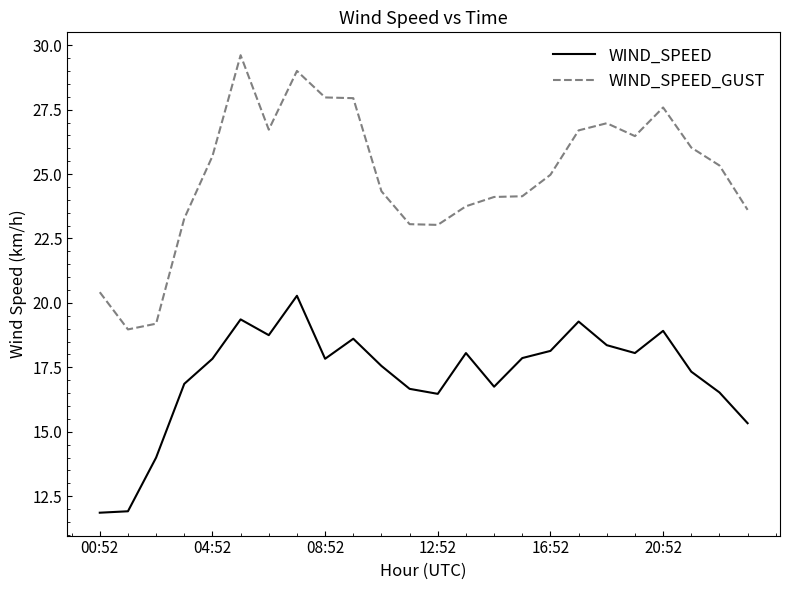

How many lines are shown in the chart?

2